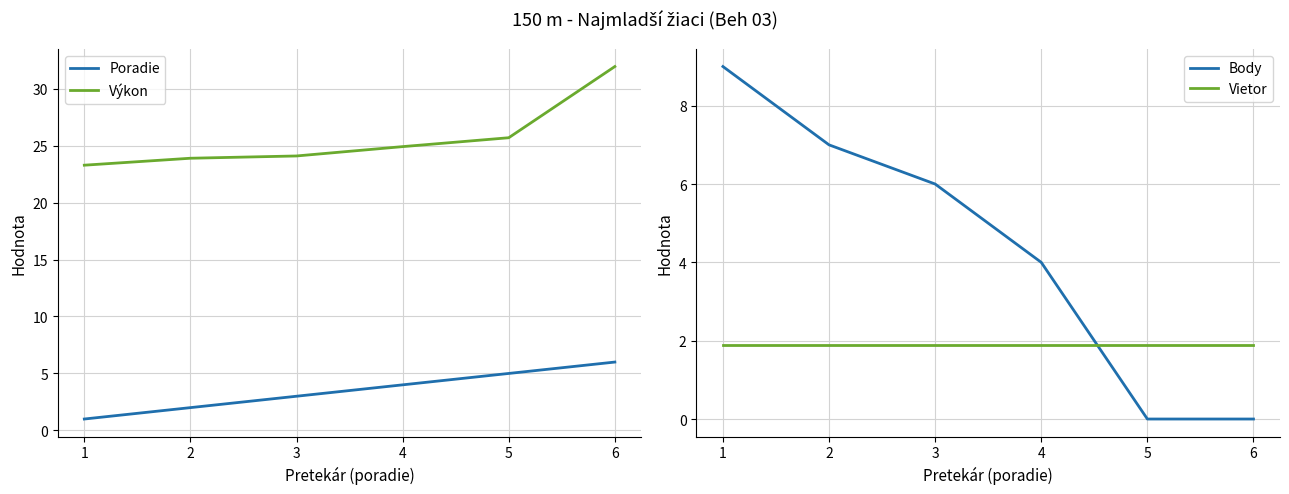

After their last crossing, which series has the higher values: Body or Vietor?

Vietor